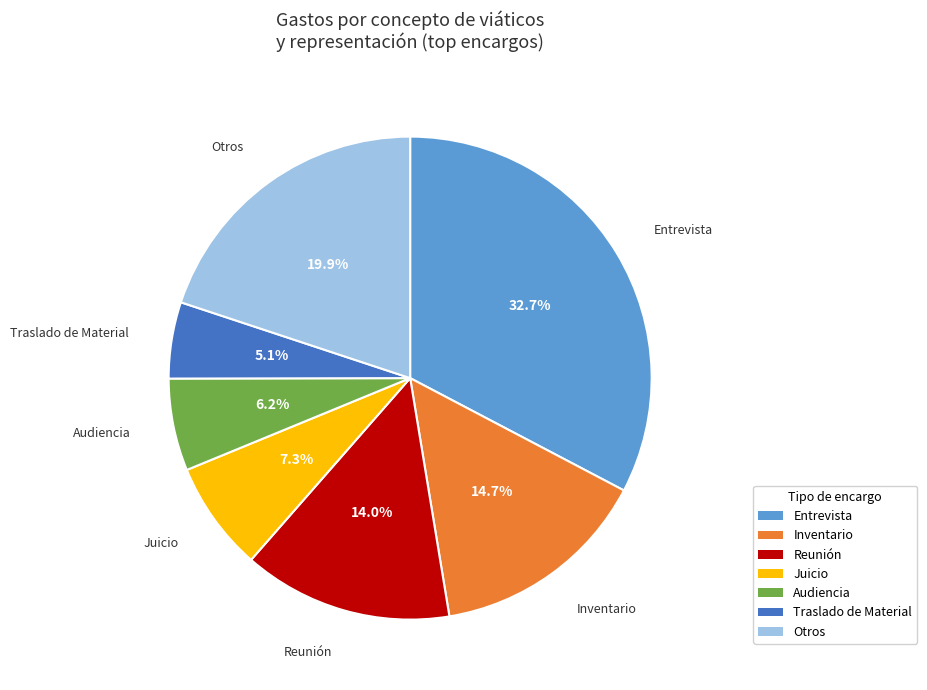

Is there any slice that represents more than half of the pie?

No